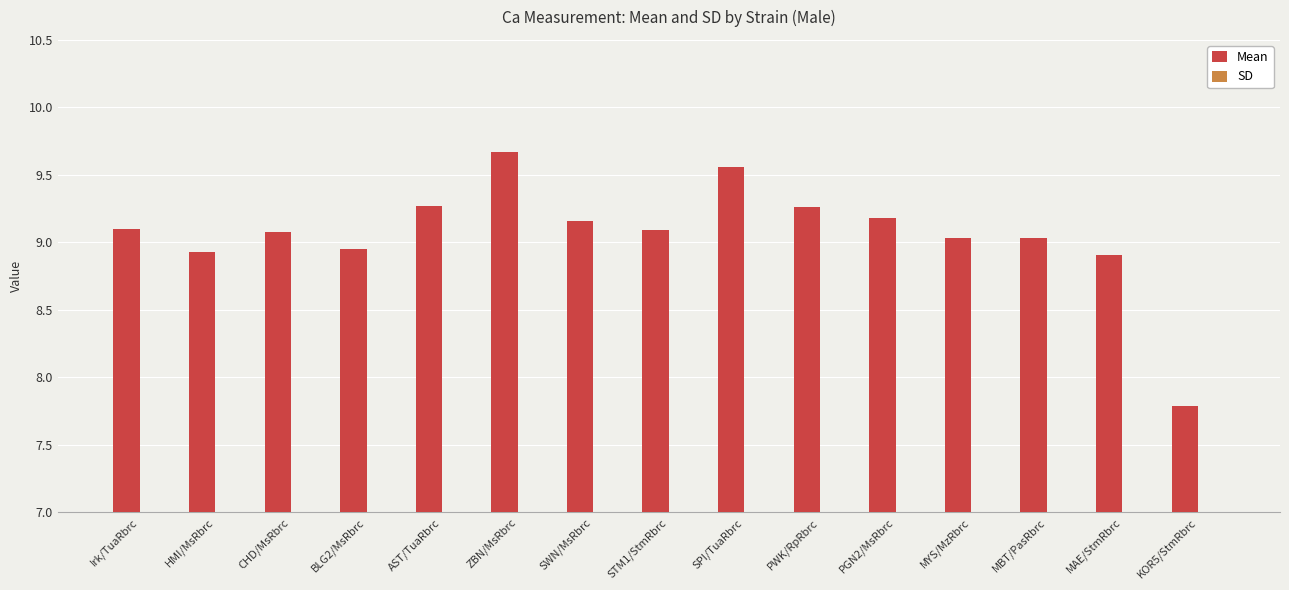

Reading left to right, what are all the values shown in this chart?

Mean: 9.1	8.9	9.1	8.9	9.3	9.7	9.2	9.1	9.6	9.3	9.2	9.0	9.0	8.9	7.8
SD: 0.5	0.4	0.6	0.6	0.5	0.5	0.4	0.5	0.5	0.5	0.5	0.5	0.7	0.4	1.2